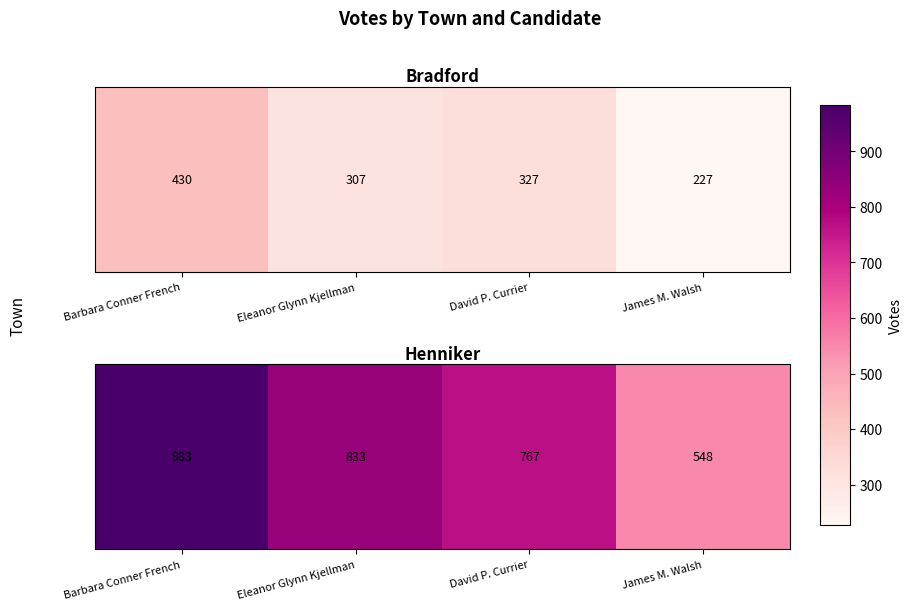

List the labels in order of value, smallest first.

James M. Walsh, David P. Currier, Eleanor Glynn Kjellman, Barbara Conner French